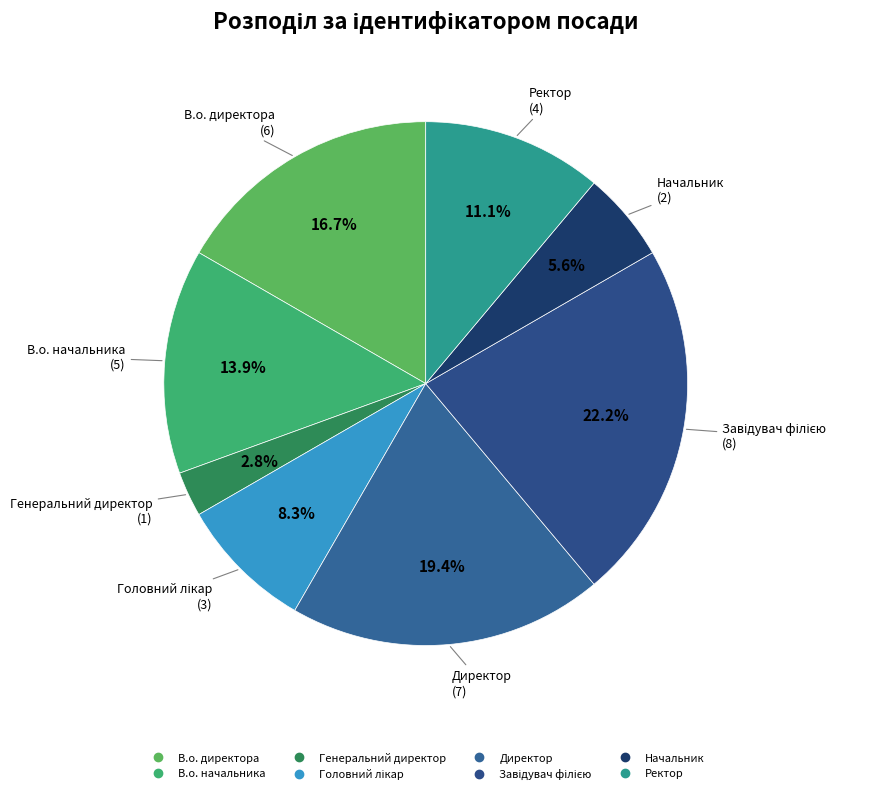

What is the smallest slice in the pie chart?

Генеральний директор